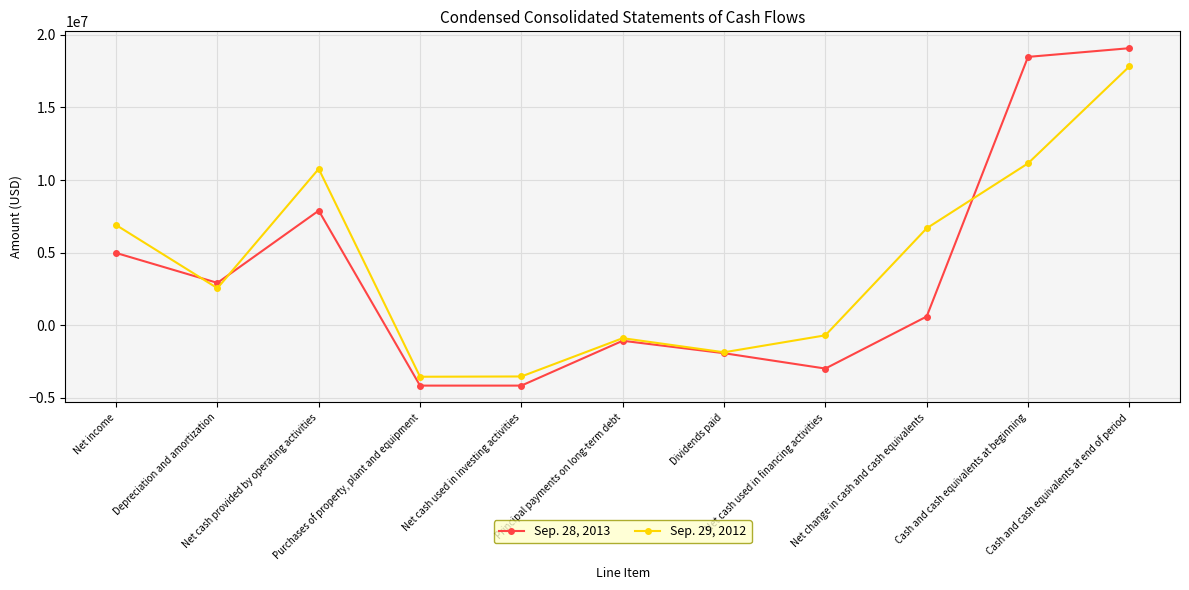

Which series has the largest total across all categories?

Sep. 29, 2012